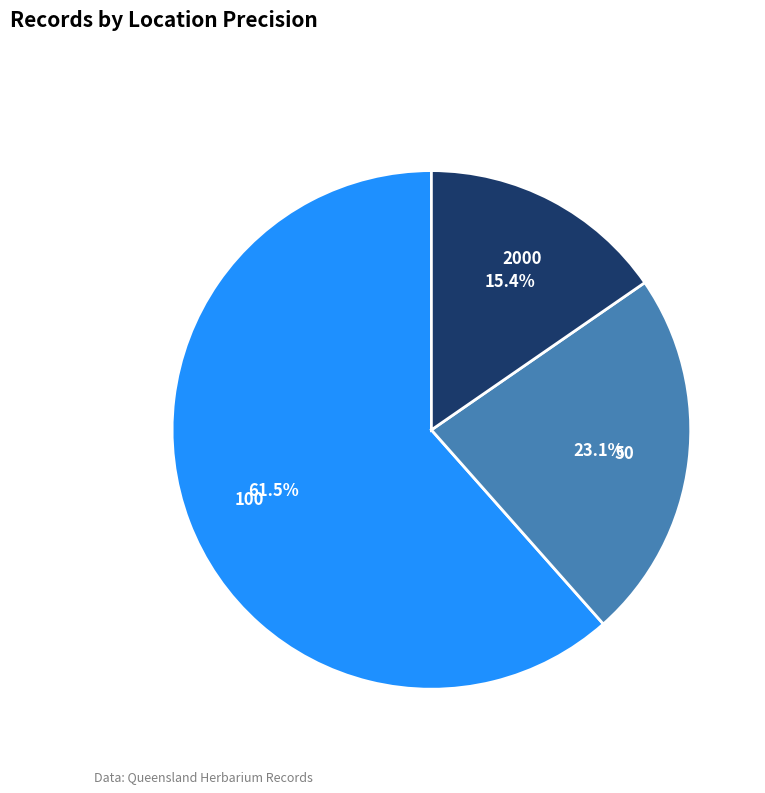

What portion of the pie excludes 50?

76.9%